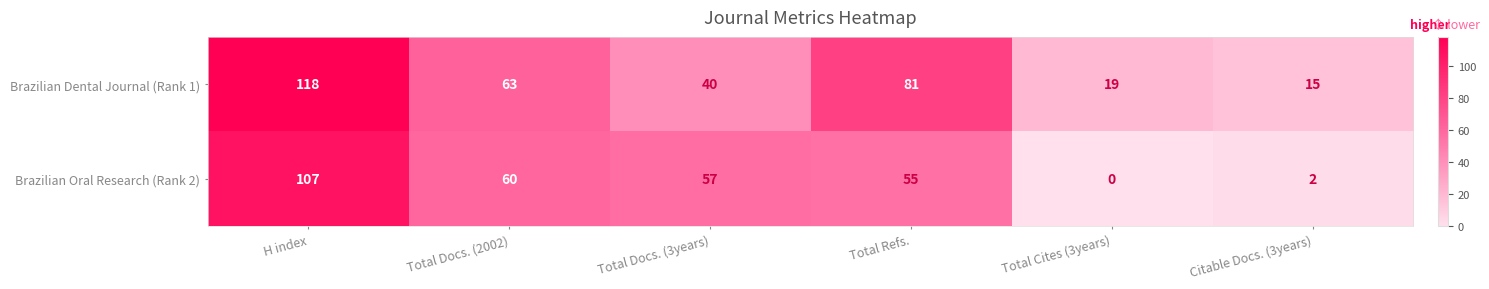

Is it true that Brazilian Oral Research (Rank 2) equals -55 at Total Cites (3years)?

False